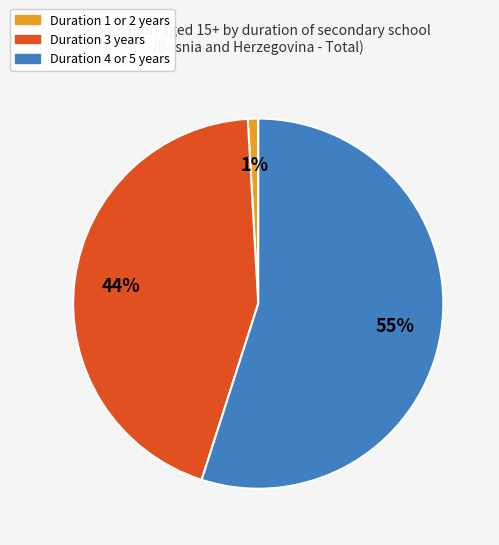

What is the smallest slice in the pie chart?

Duration 1 or 2 years